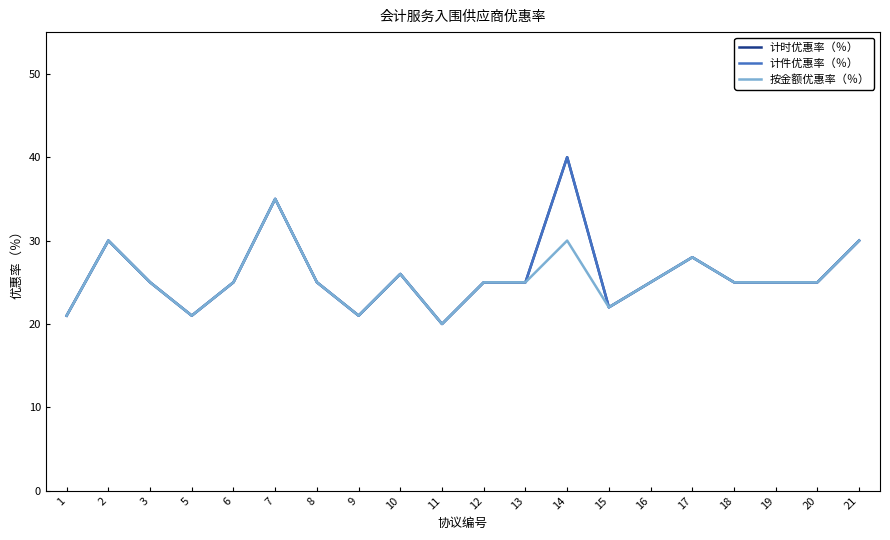

True or false: 按金额优惠率（％） has a value of 41 at 14.

False